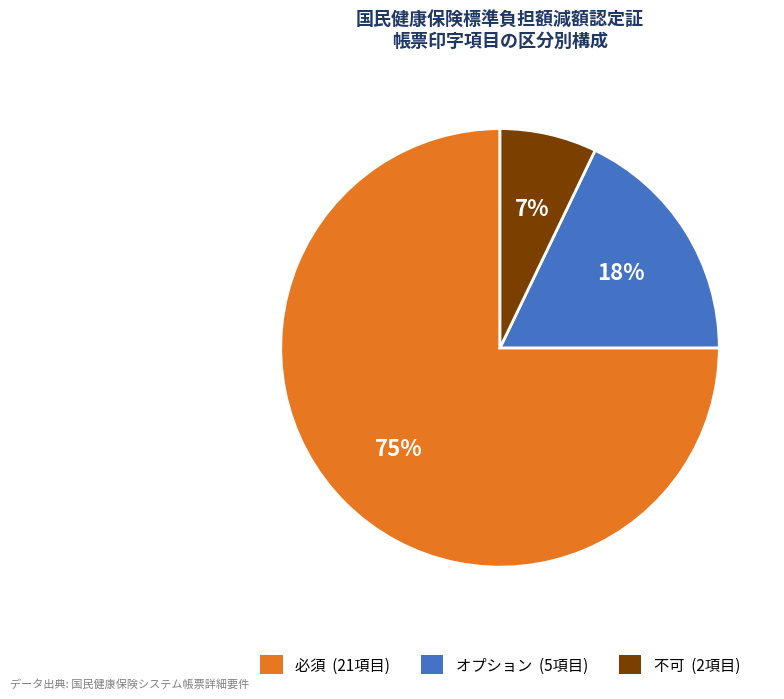

What is the ratio of the value at 不可 to the value at オプション?

0.4